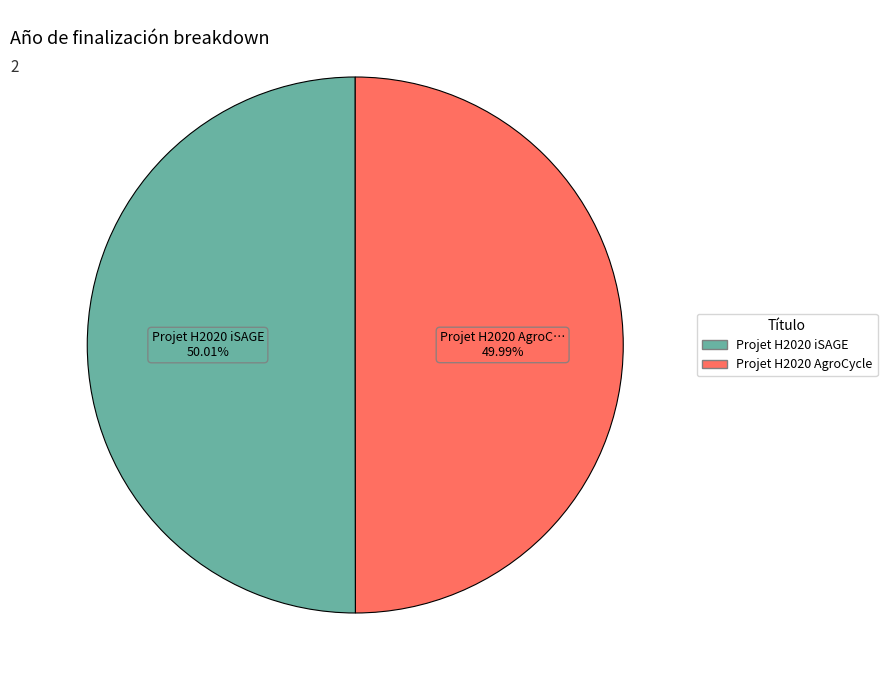

What is the ratio of the value at Projet H2020 iSAGE to the value at Projet H2020 AgroCycle?

1.0